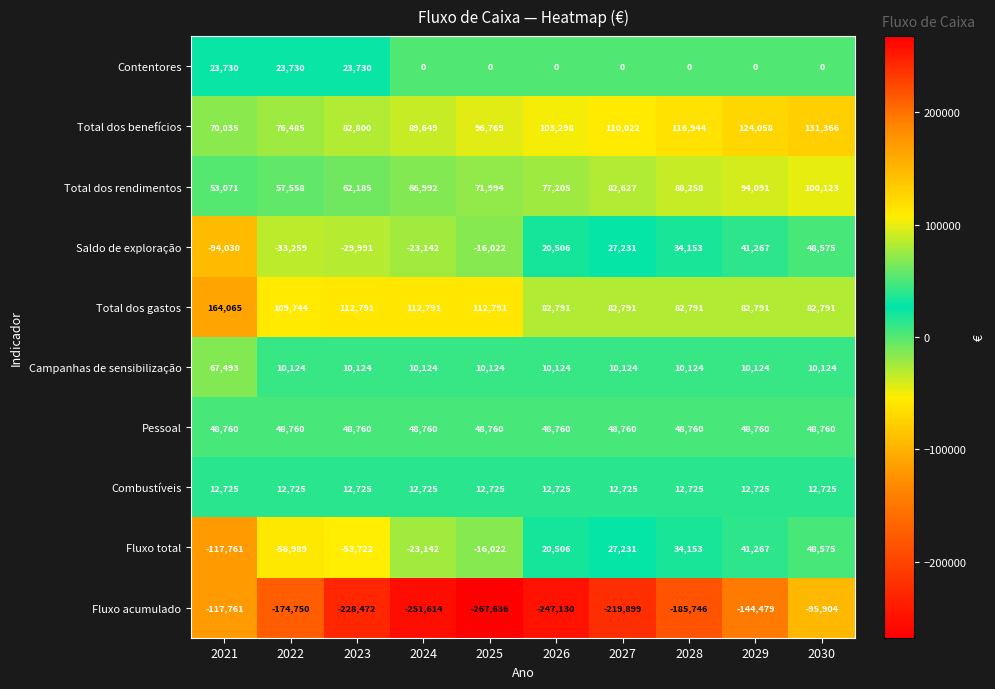

What is the difference between the Total dos benefícios values at 2022 and 2026?

26813